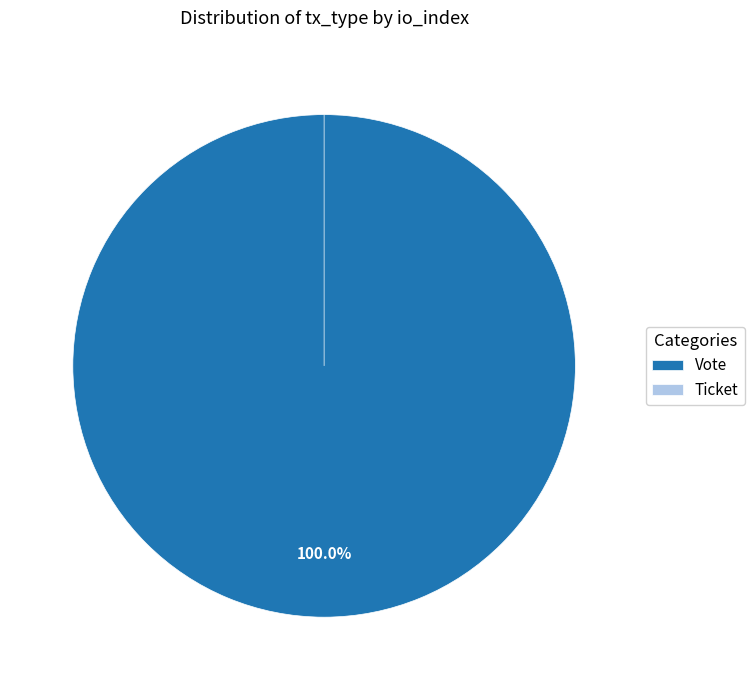

What percentage is the Vote slice, to the nearest percent?

100%